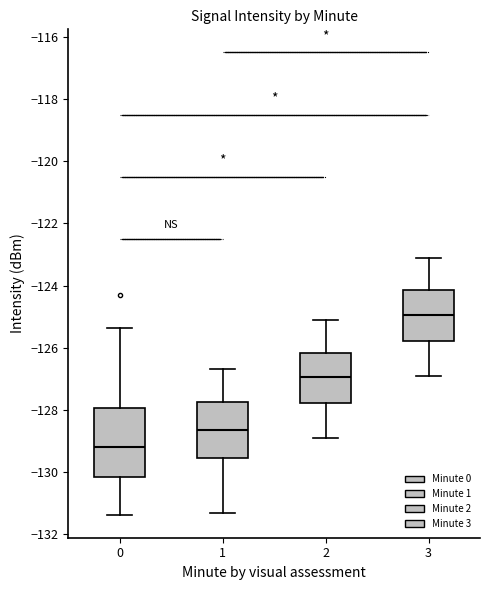

Comparing the boxes themselves (not the whiskers), which one is the tallest?

0